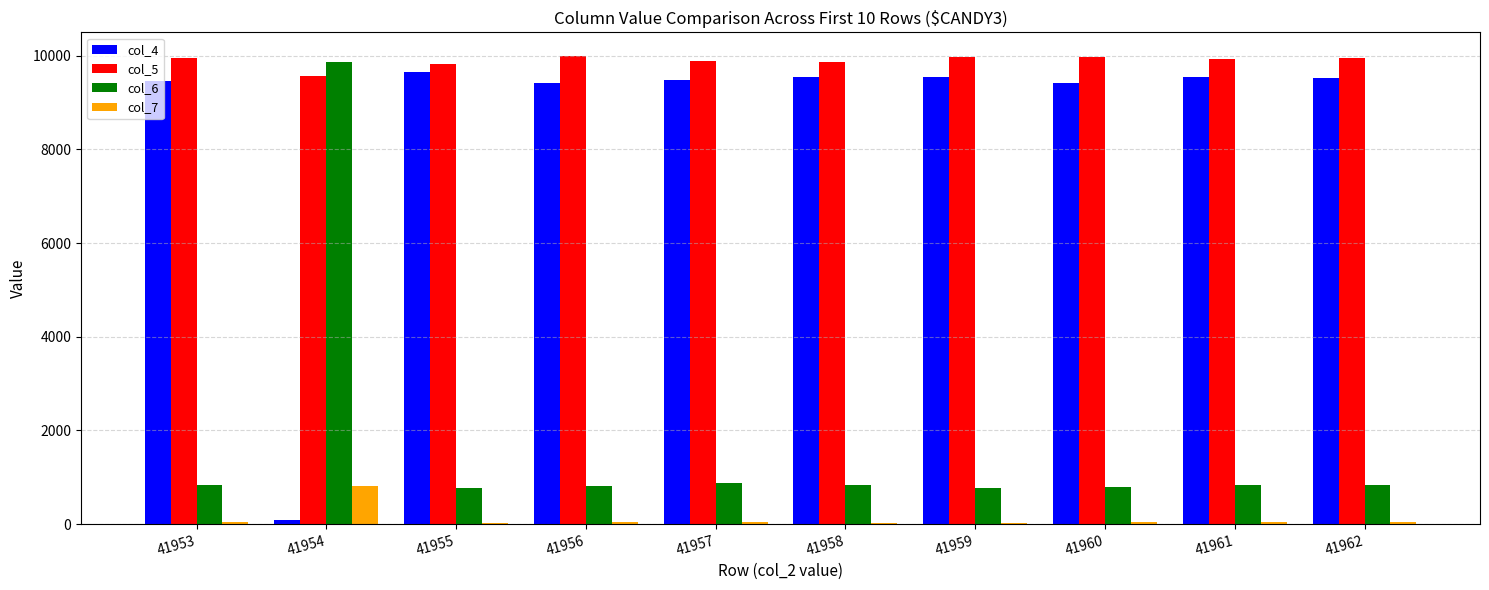

Are the bars grouped side by side (vs. stacked)?

Yes